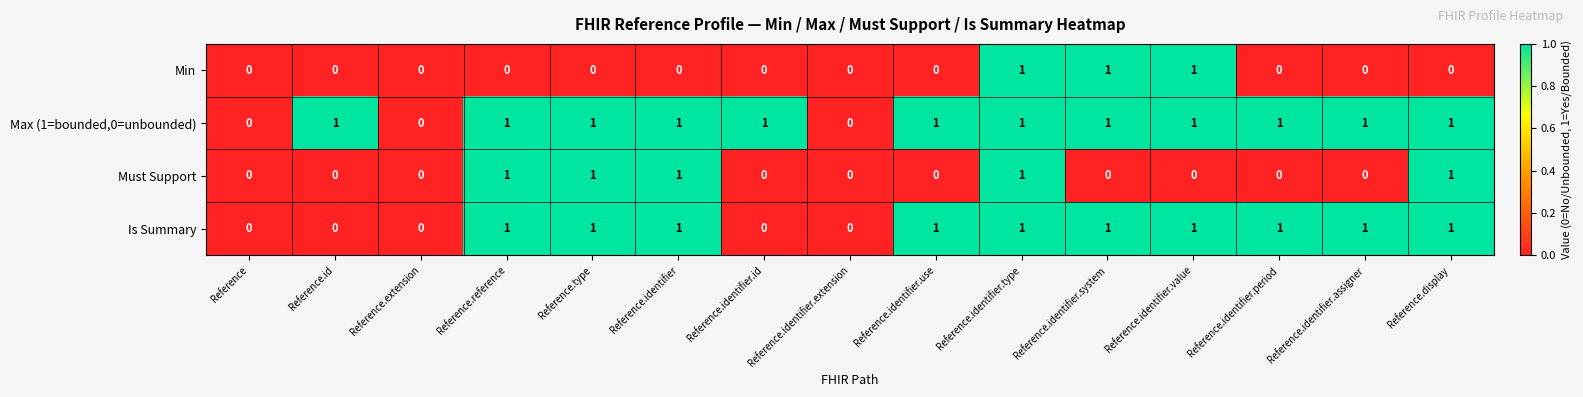

How many Is Summary values are between 0 and 1?

15